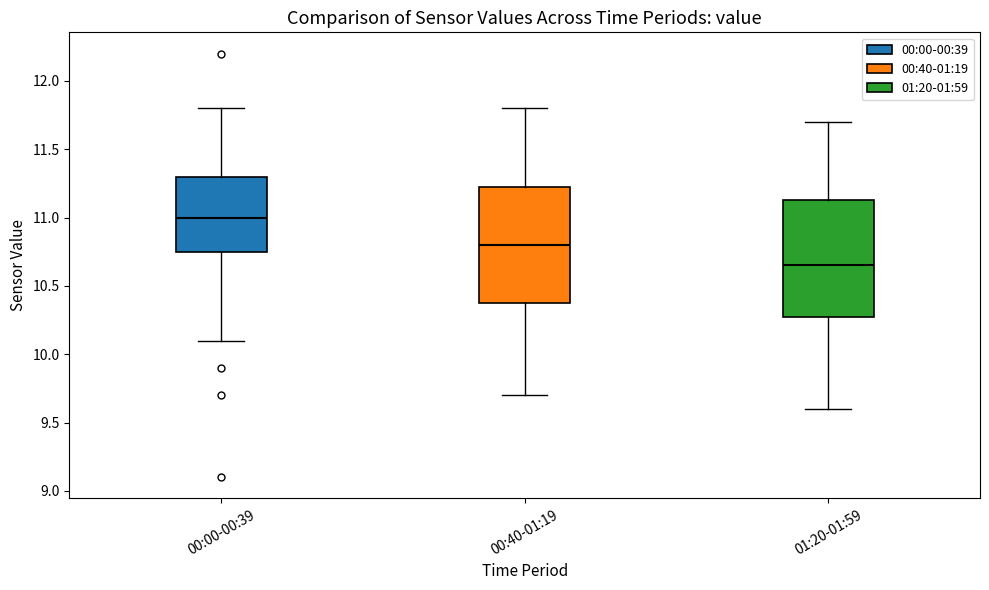

Which box's median line is the highest?

00:00-00:39